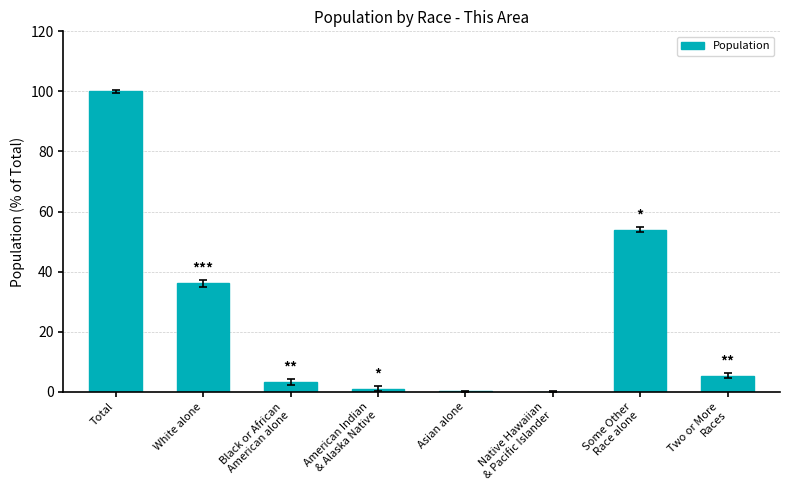

The chart shows a value of 37.9 at Native Hawaiian
& Pacific Islander. True or false?

False